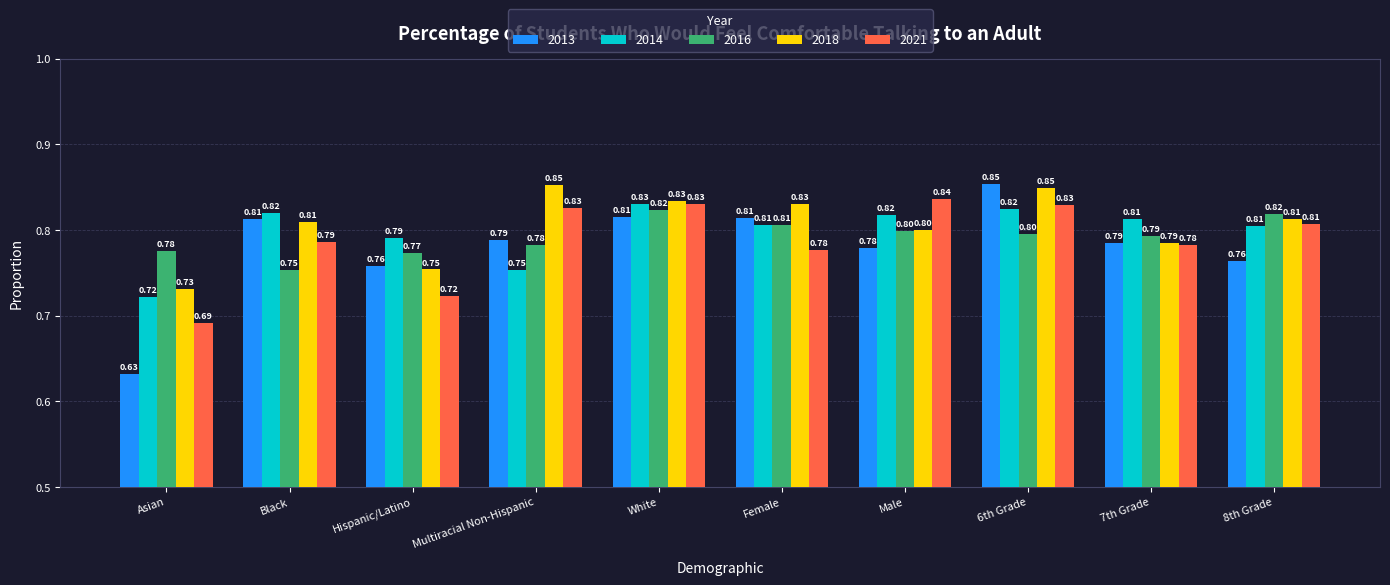

The 2018 series shows 0.8 at White. True or false?

True